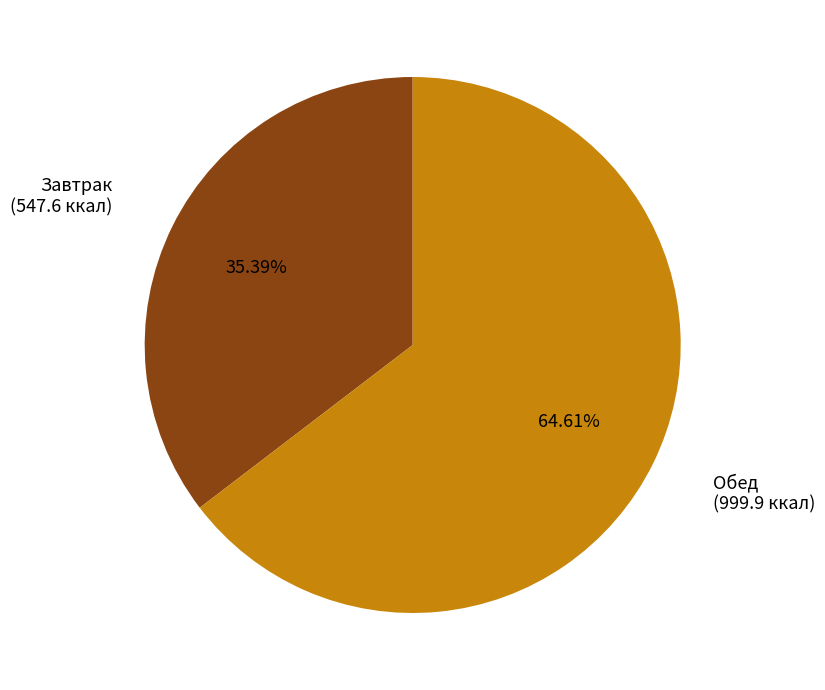

What is the total percentage of Обед and Завтрак?

100.0%